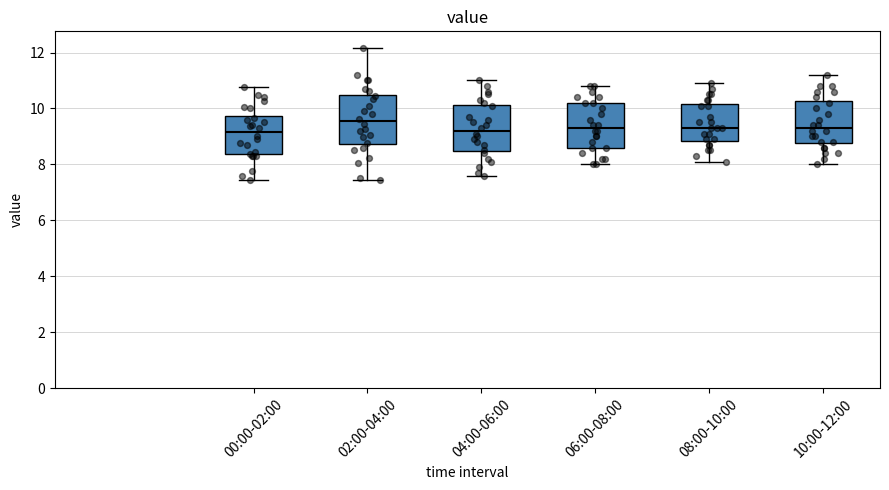

Where does the lower whisker of the box for 02:00-04:00 end on the y-axis? The values are not printed on the chart, so give them approximately, as read against the axis.

7.4